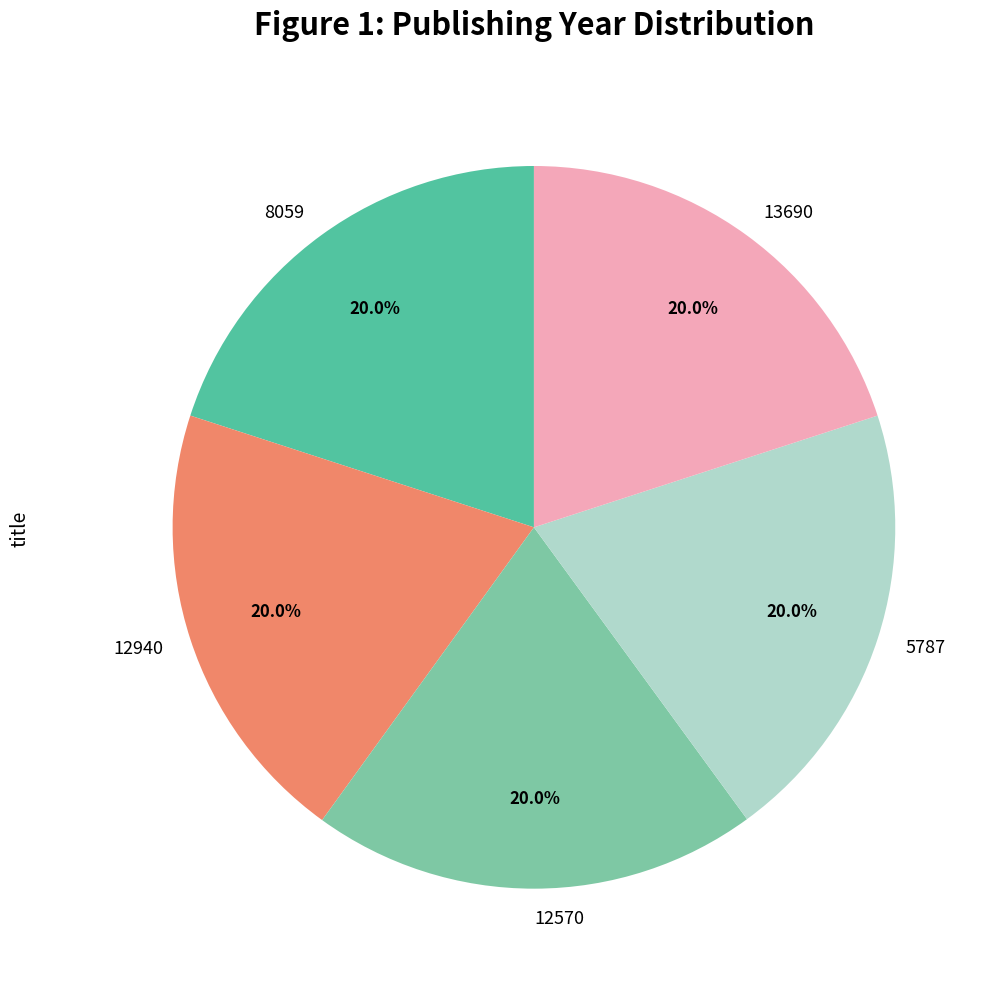

Count the number of slices in the pie.

5